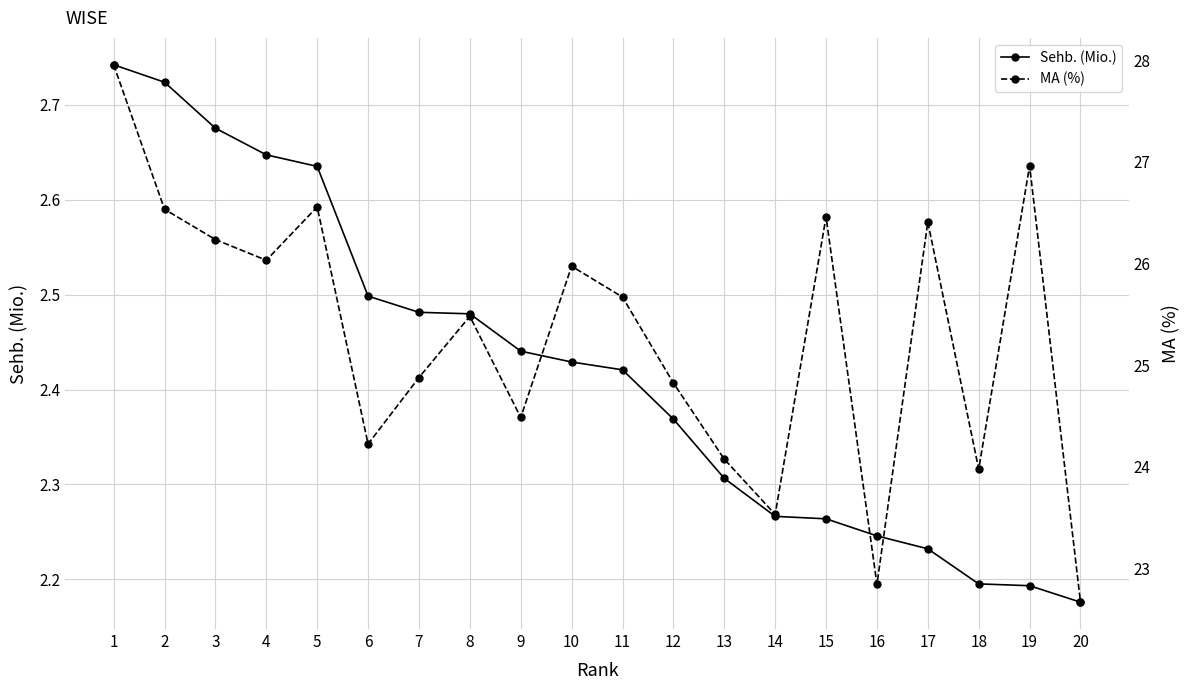

What is the difference between the highest and lowest values at 4?

23.4